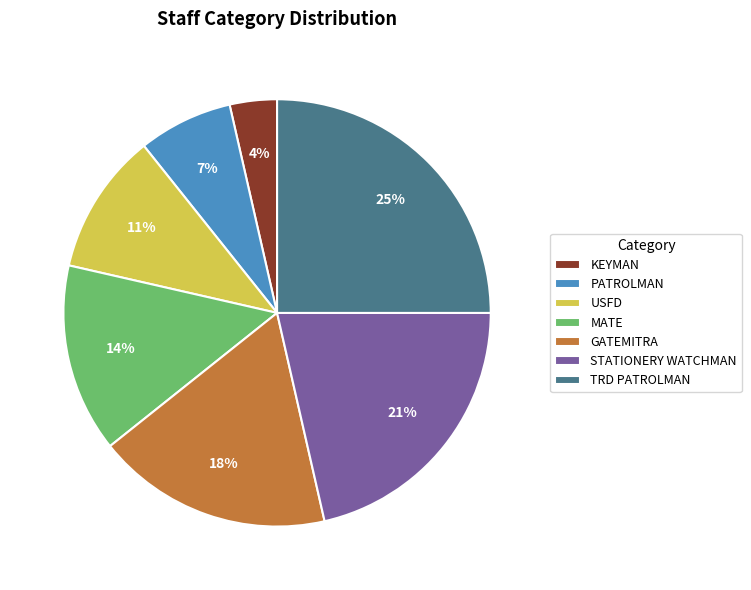

Does STATIONERY WATCHMAN represent more than half of the total?

No